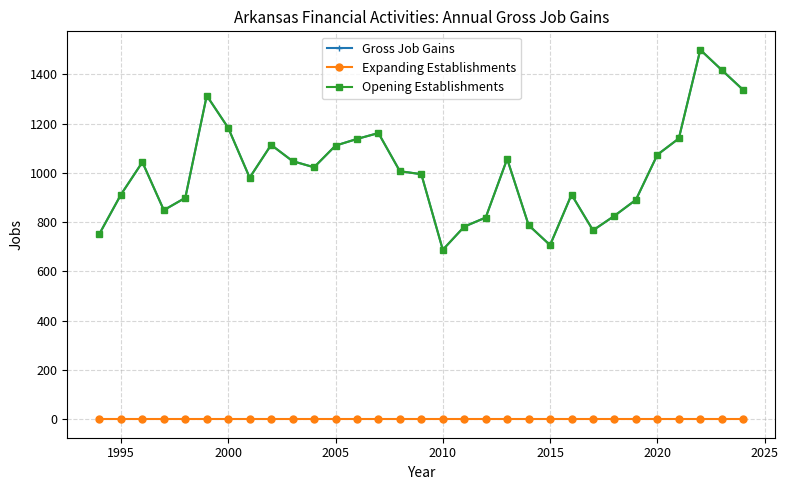

Does the chart have visible grid lines?

Yes